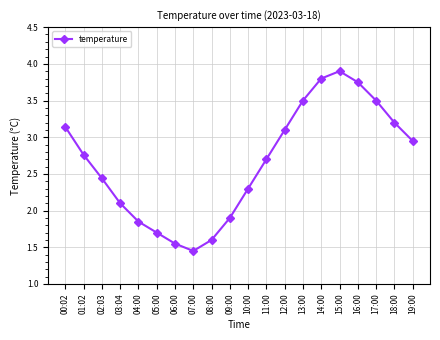

At which label does the data first exceed 2?

00:02